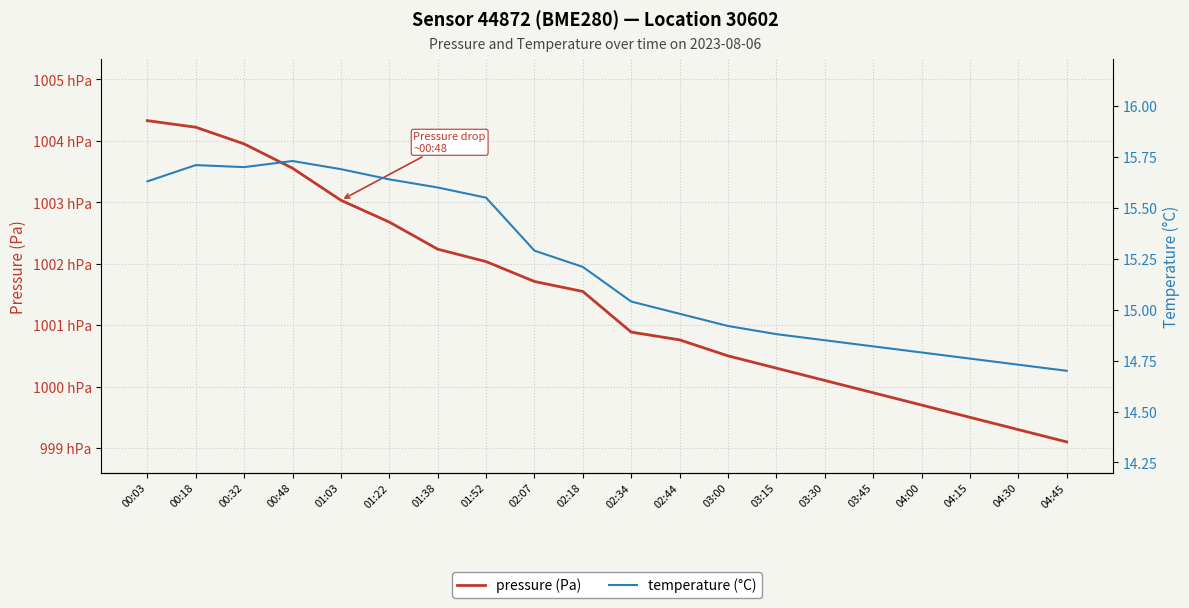

Between 03:45 and 00:32, which is larger?

00:32